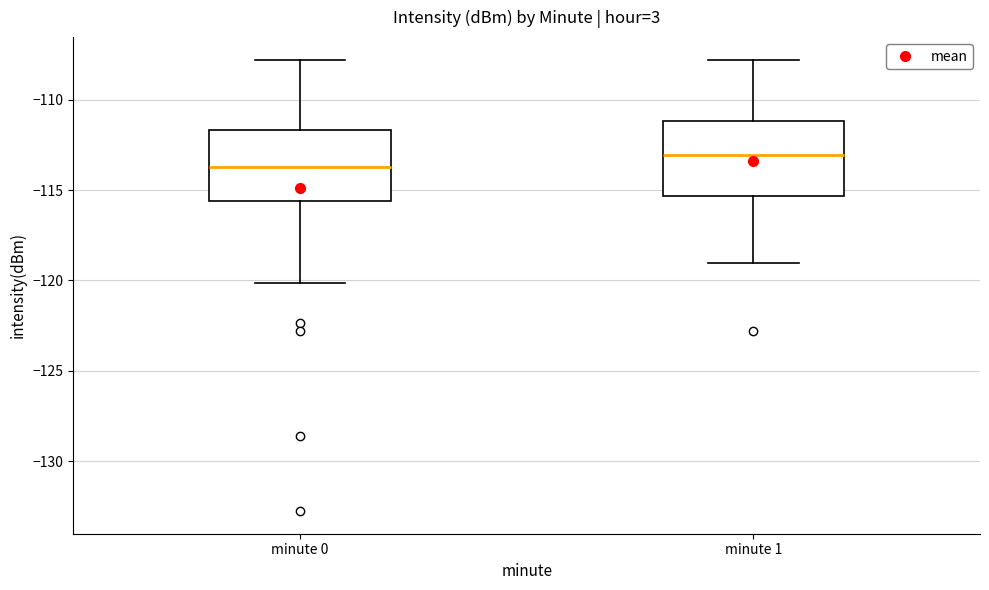

Which box has the lowest median line?

minute 0